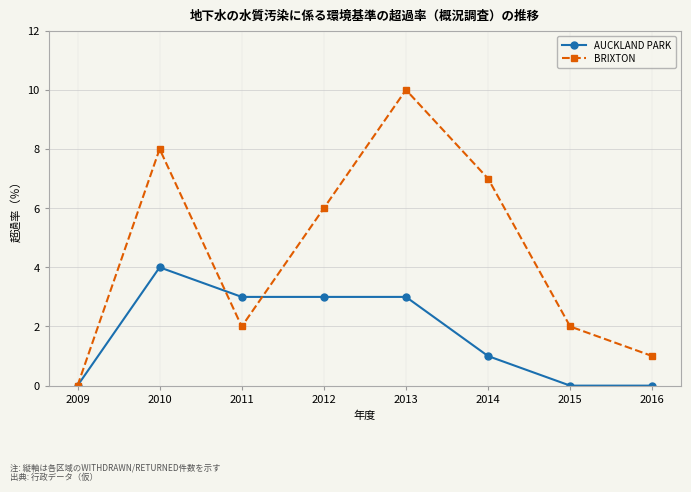

What is the total value across all series at 2011?

5